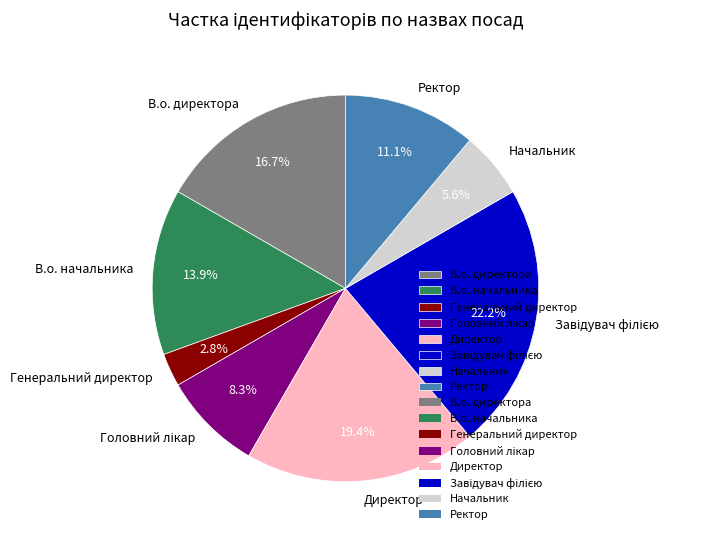

Count the number of slices in the pie.

8